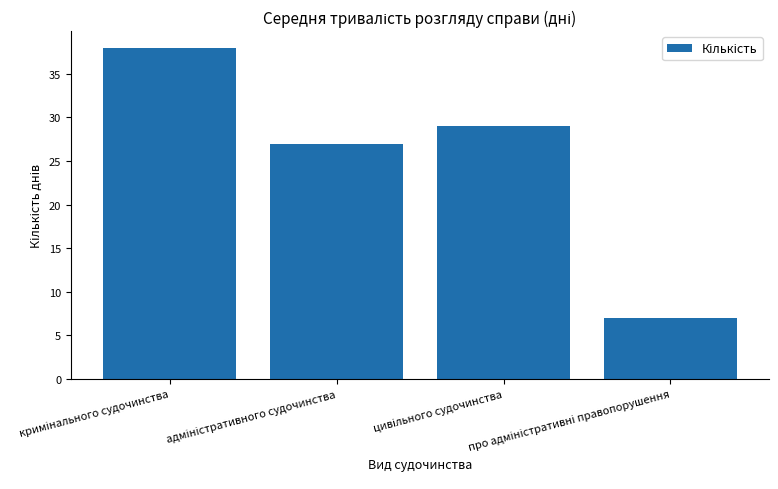

What is the difference between the maximum and second lowest values?

11